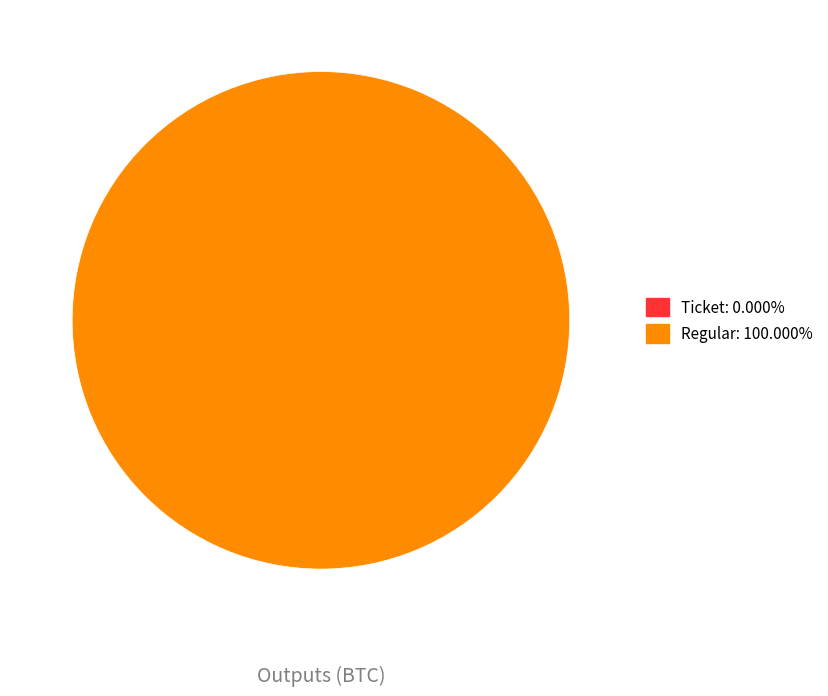

How many segments does this pie chart have?

2